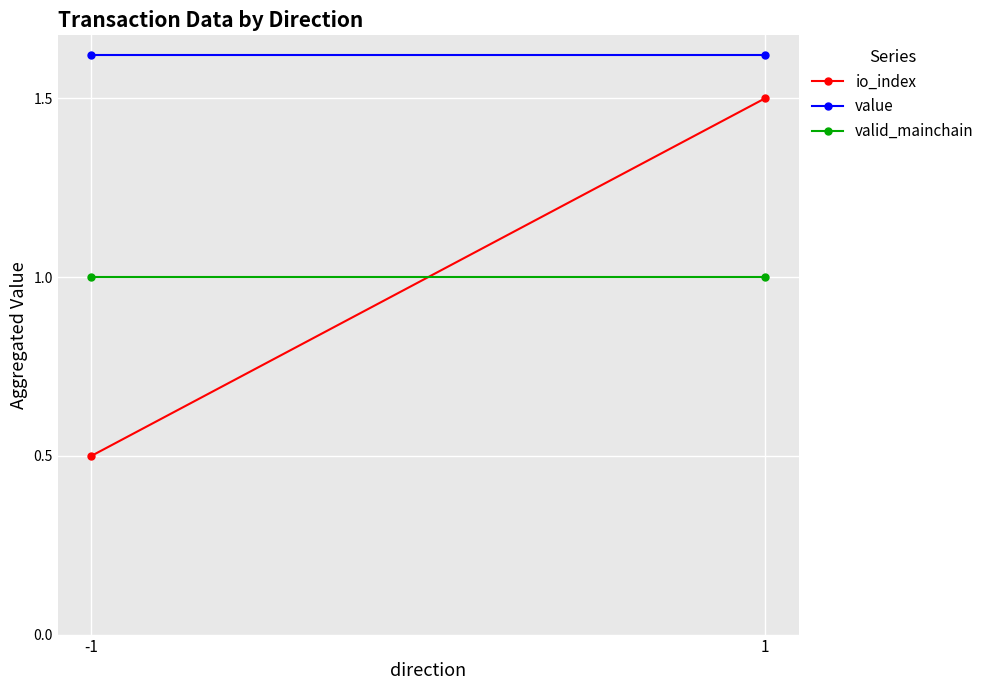

Reading left to right, transcribe all the data shown in this chart.

io_index: -1=0.5	1=1.5
value: -1=1.6	1=1.6
valid_mainchain: -1=1.0	1=1.0